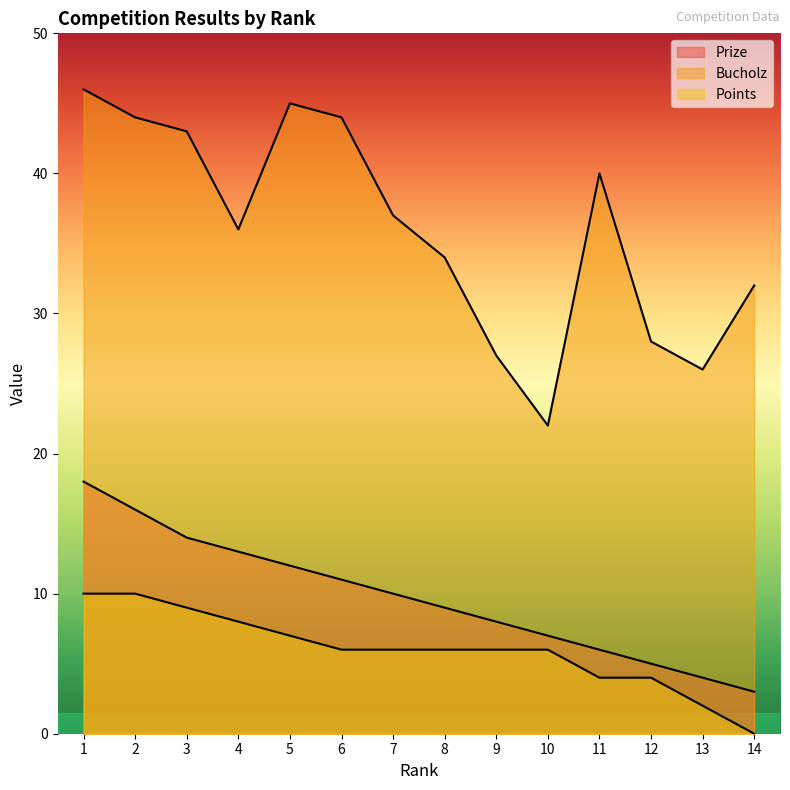

At which category is the sum across all series the highest?

1